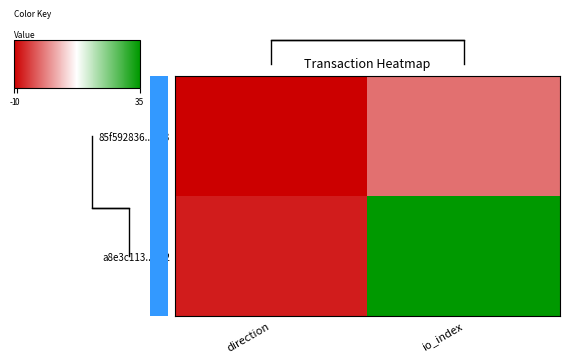

The a8e3c113...532 series shows 0 at direction. True or false?

False